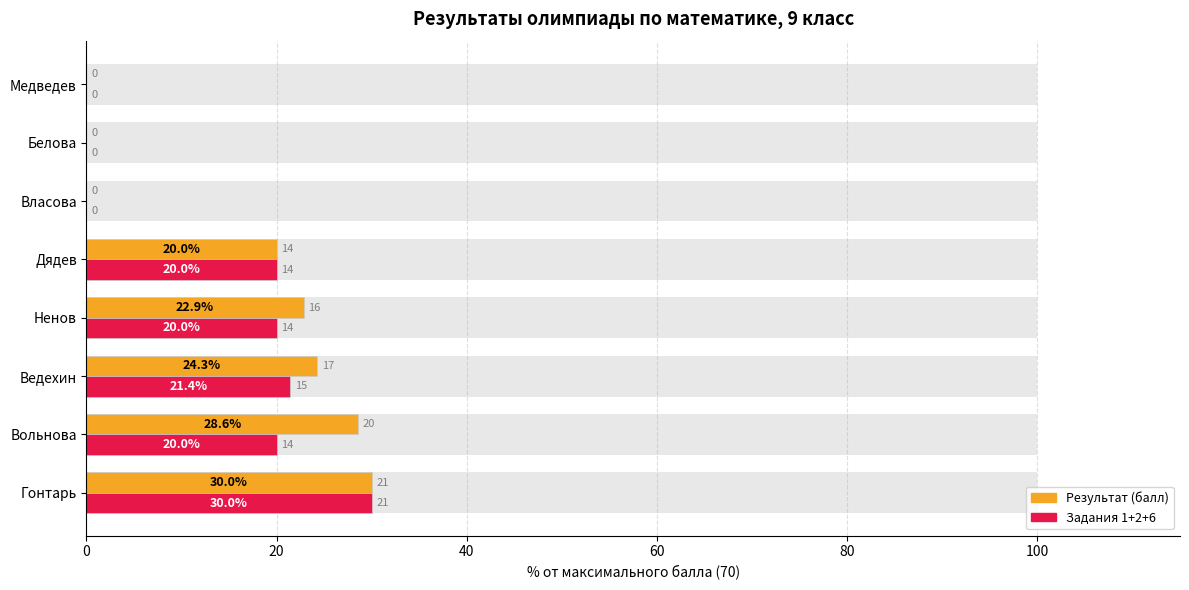

Which series has the widest spread of values?

Результат (балл)